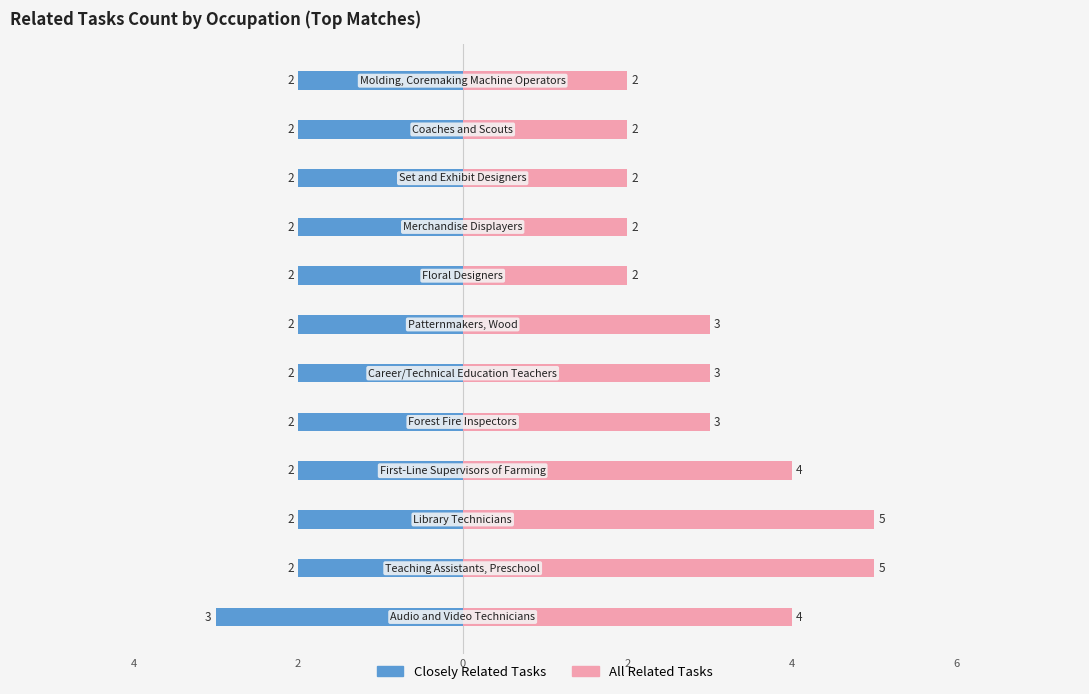

What are all the series names shown in the legend?

Closely Related Tasks, All Related Tasks